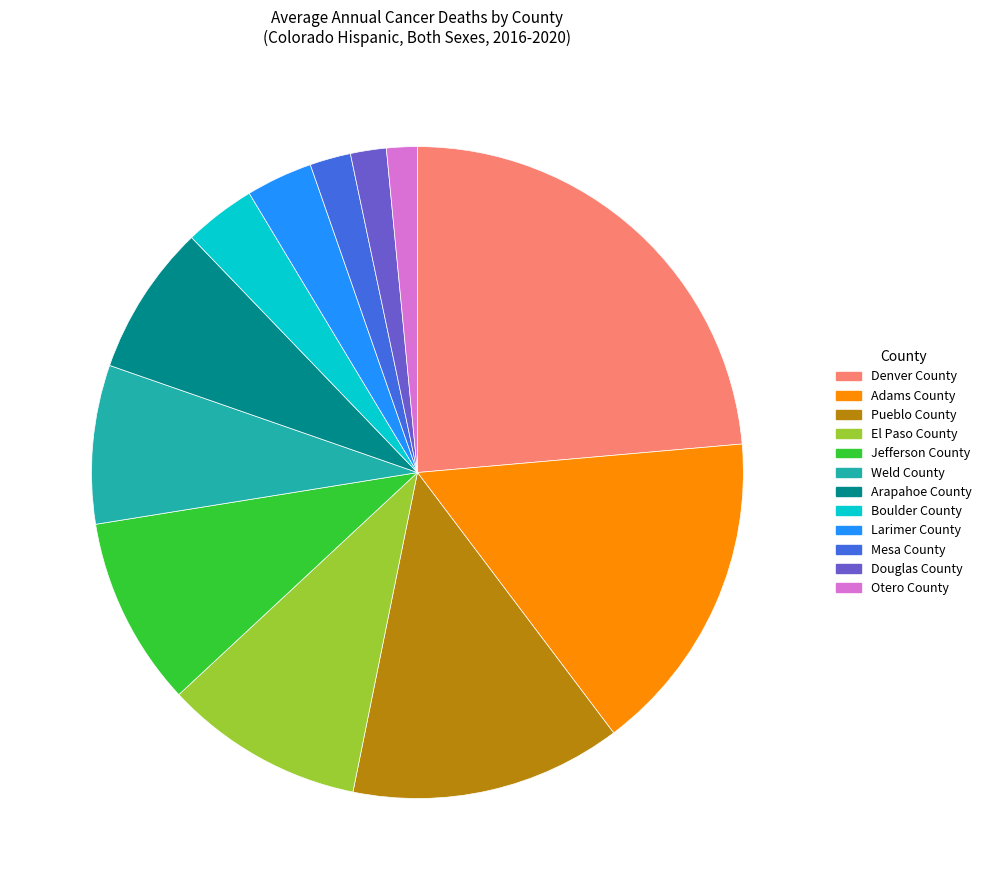

Does Mesa County account for over 50% of the chart?

No